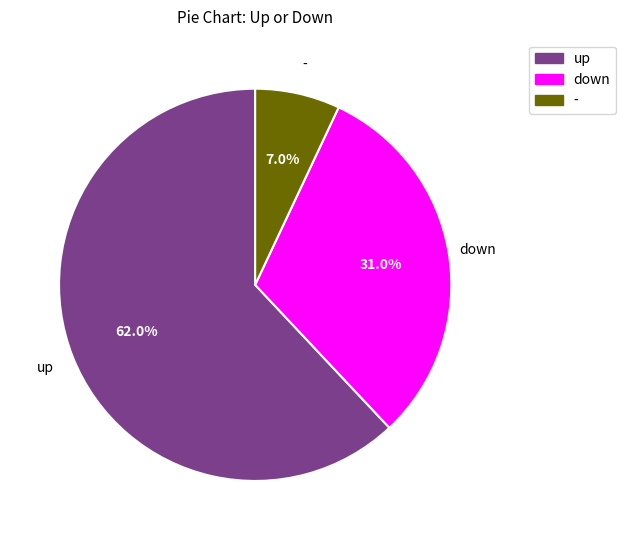

Is it true that down is 22% of the pie?

False